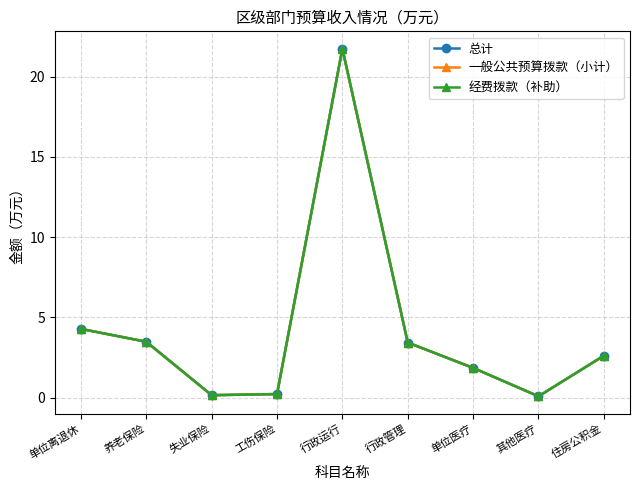

Where is the first local minimum for 一般公共预算拨款（小计）?

失业保险